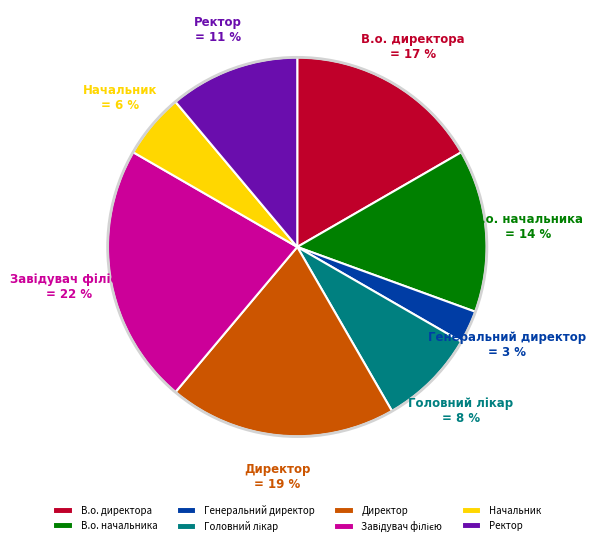

Does Генеральний директор account for over 50% of the chart?

No